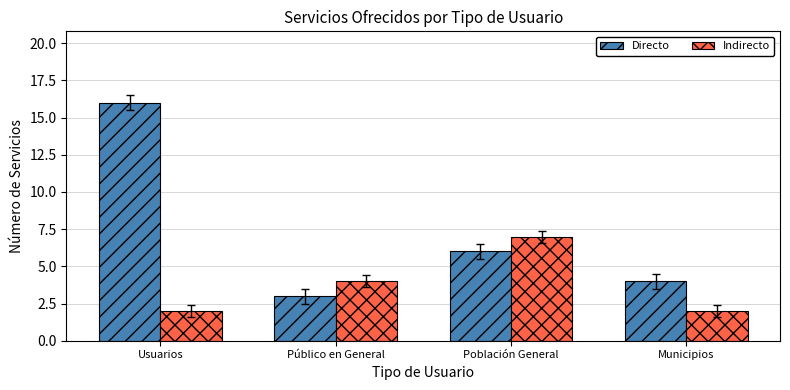

Rank the categories by Directo value from highest to lowest.

Usuarios, Población General, Municipios, Público en General